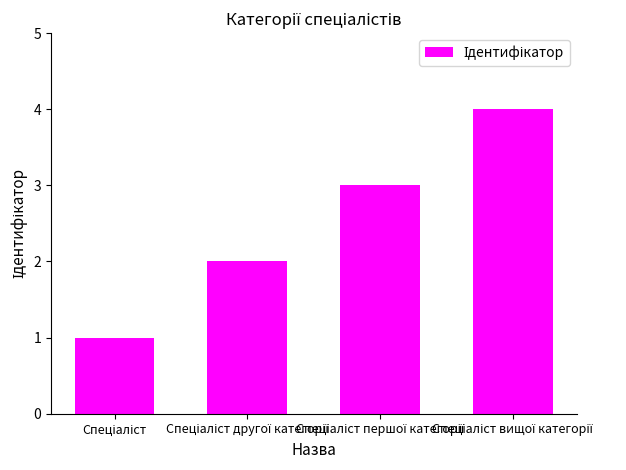

What is the difference between the maximum and minimum values?

3